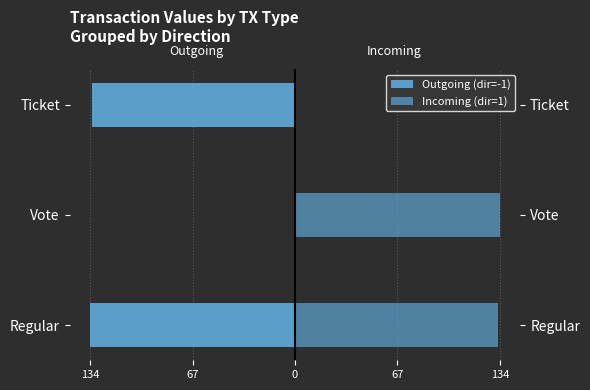

Which series has the widest spread of values?

Outgoing (dir=-1)